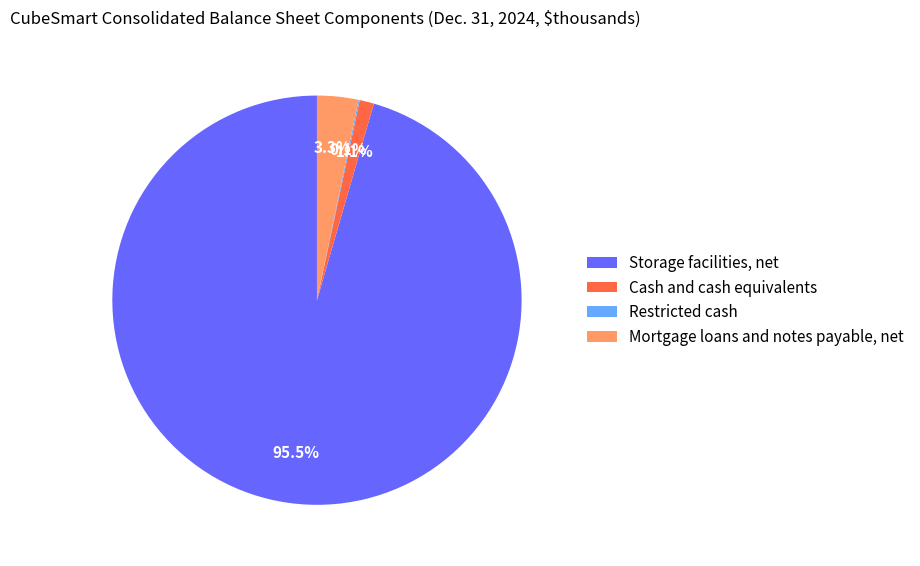

How much of the chart is everything except Cash and cash equivalents?

98.9%